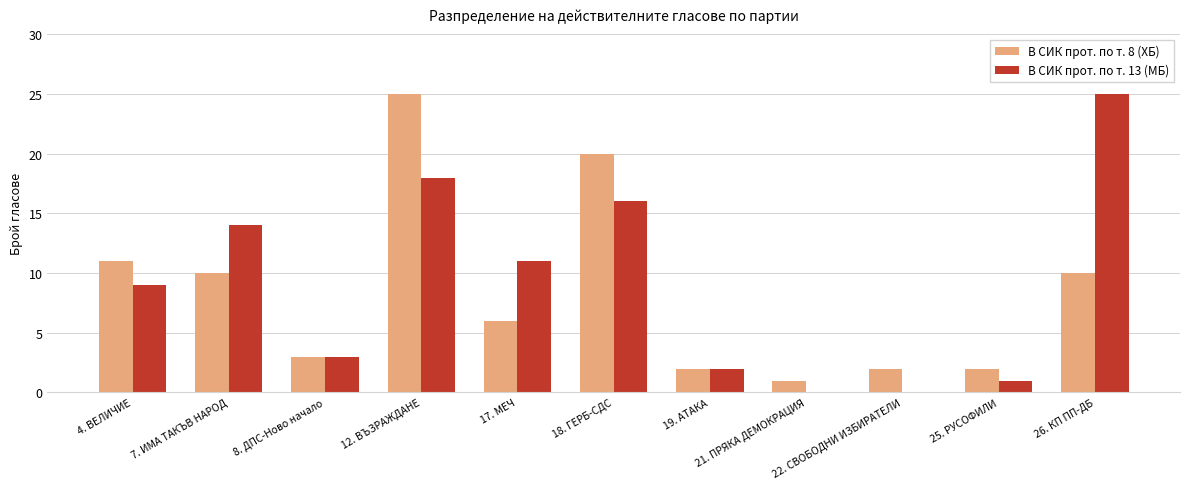

What is the greatest value displayed?

25